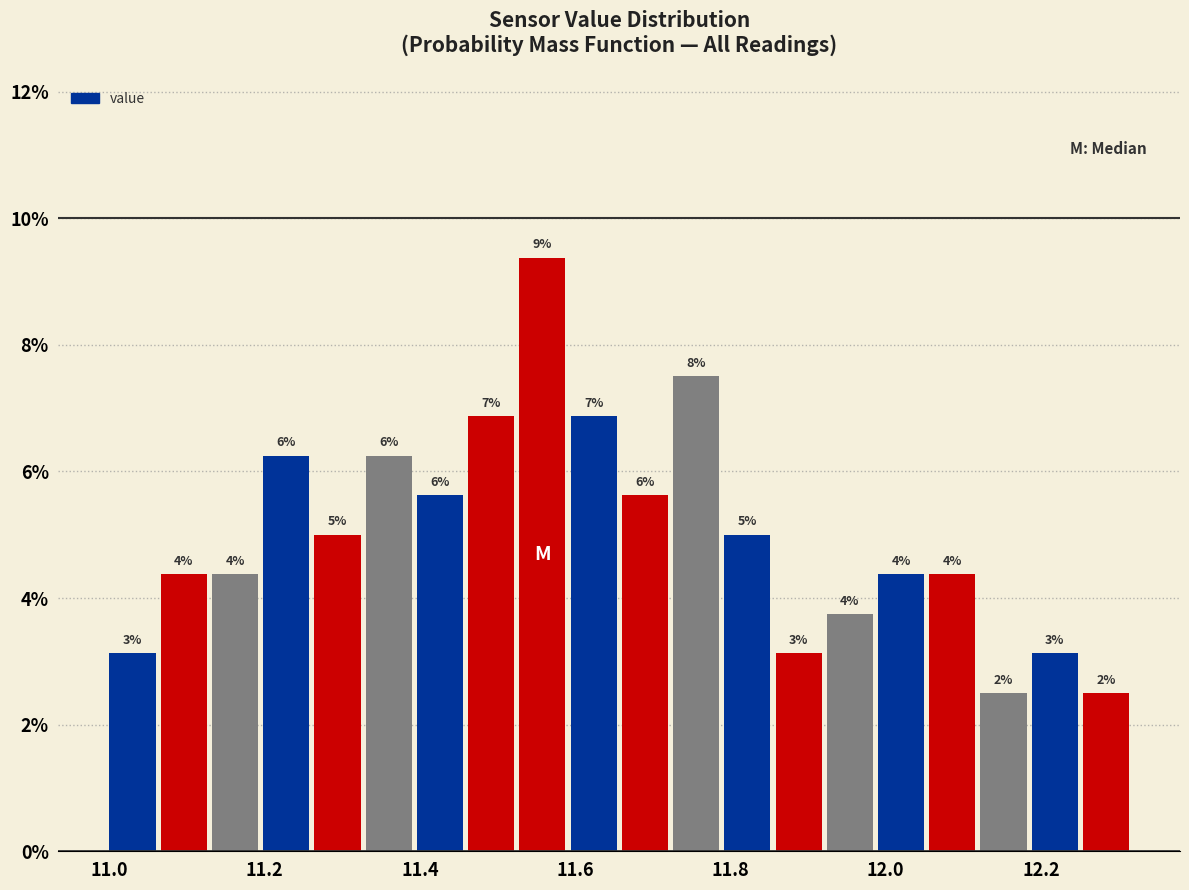

Around what value on the x-axis is the tallest bar? Give the approximate position of its centre, as read against the axis.

11.56